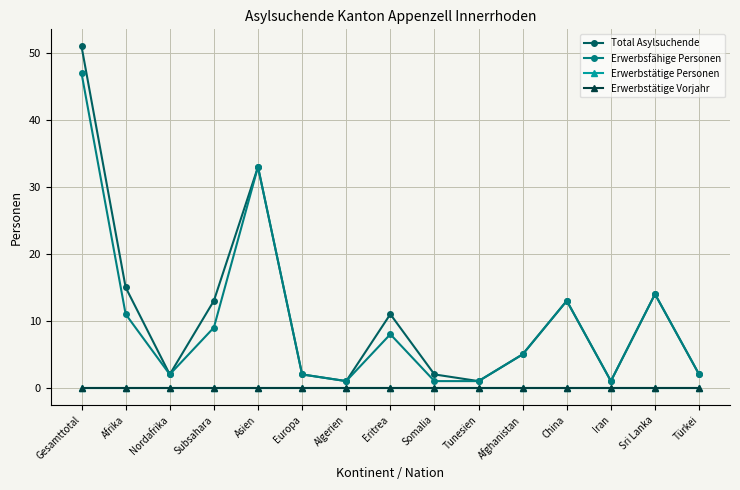

Which category has the lowest value across all series?

Gesamttotal